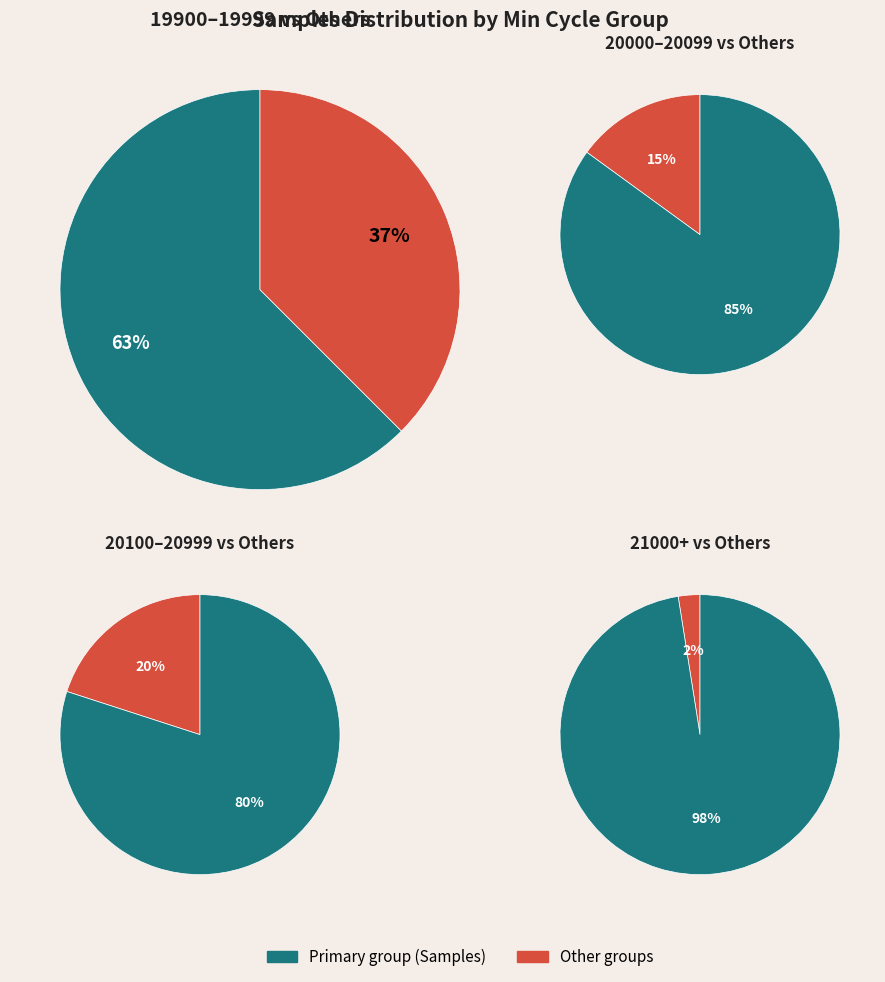

Is it true that 28 is 2% of the pie?

True